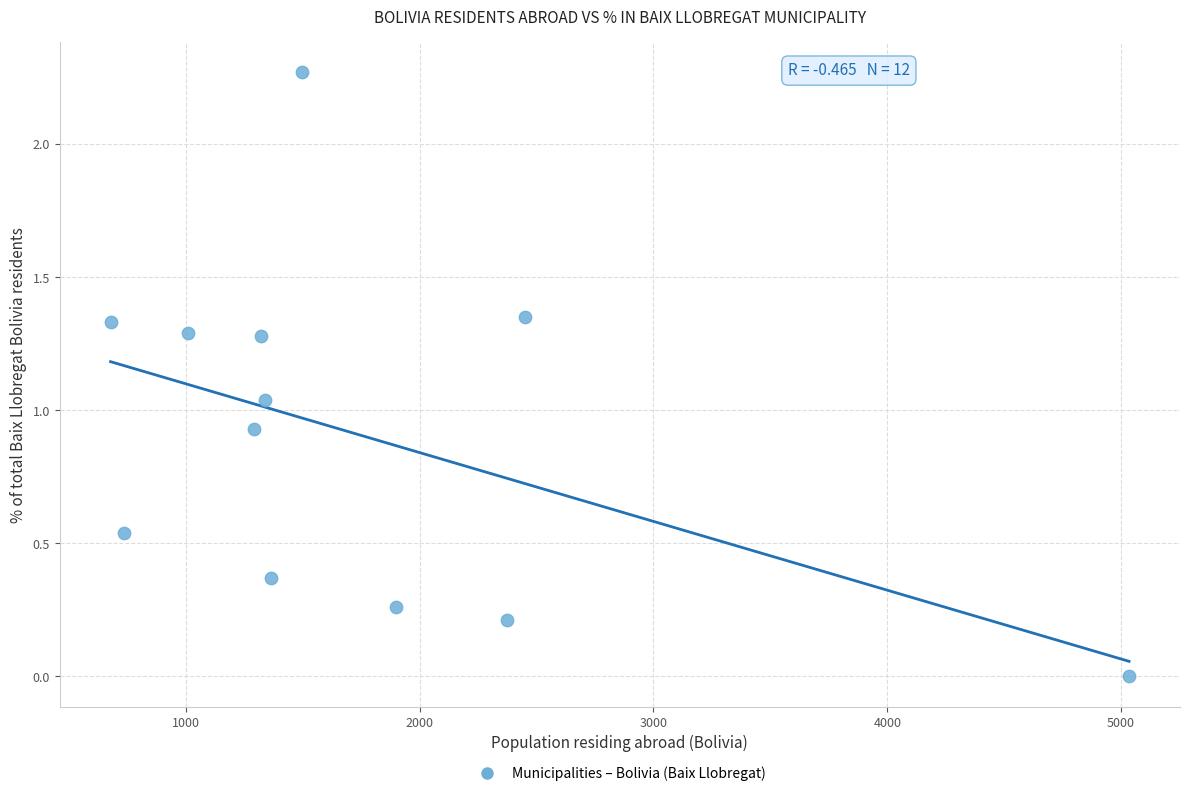

What is the average X value?

1749.8